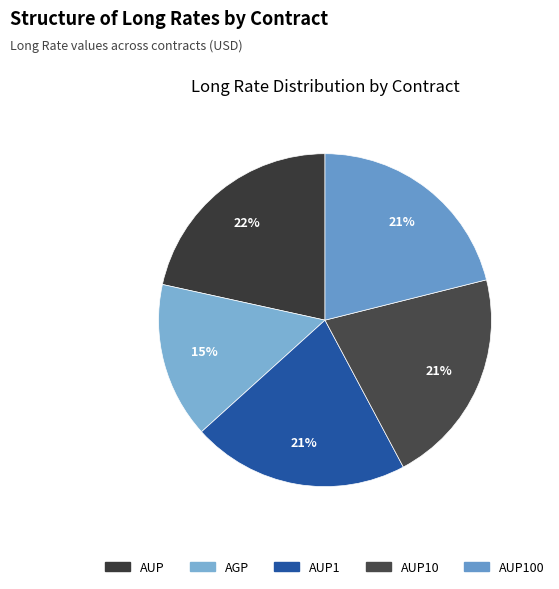

What is the largest slice in the pie chart?

AUP